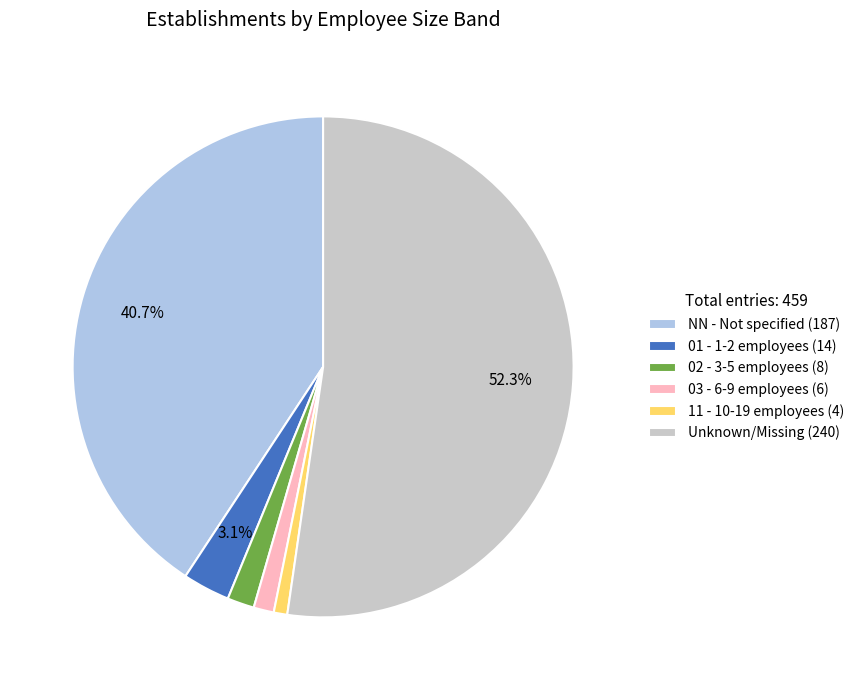

What is the largest slice in the pie chart?

Unknown/Missing (240)